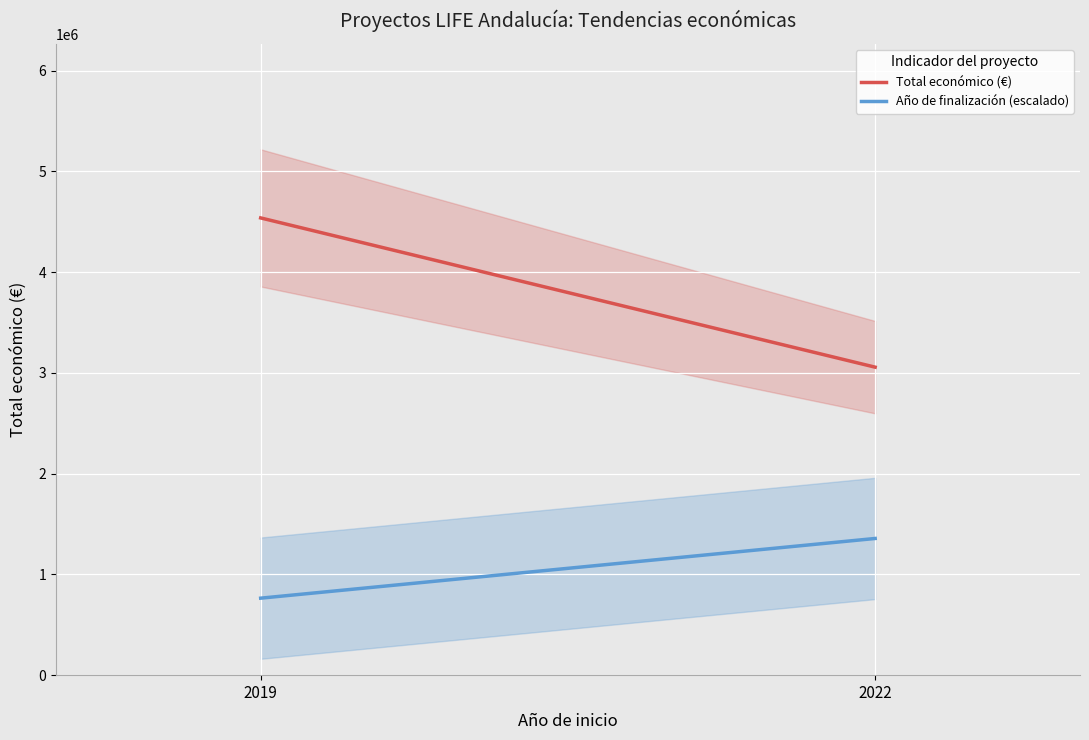

What is the difference between the Total económico (€) values at 2019 and 2022?

1481423.0